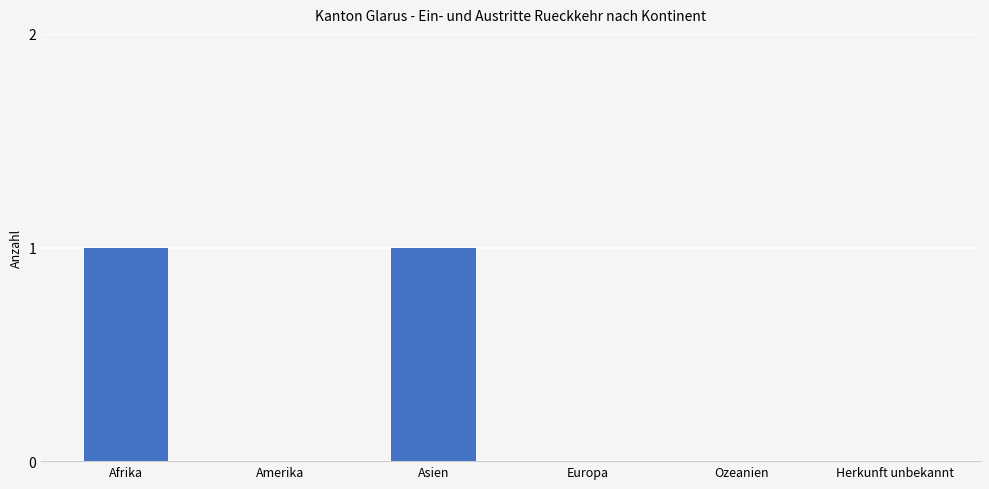

The chart shows a value of 0 at Europa. True or false?

True